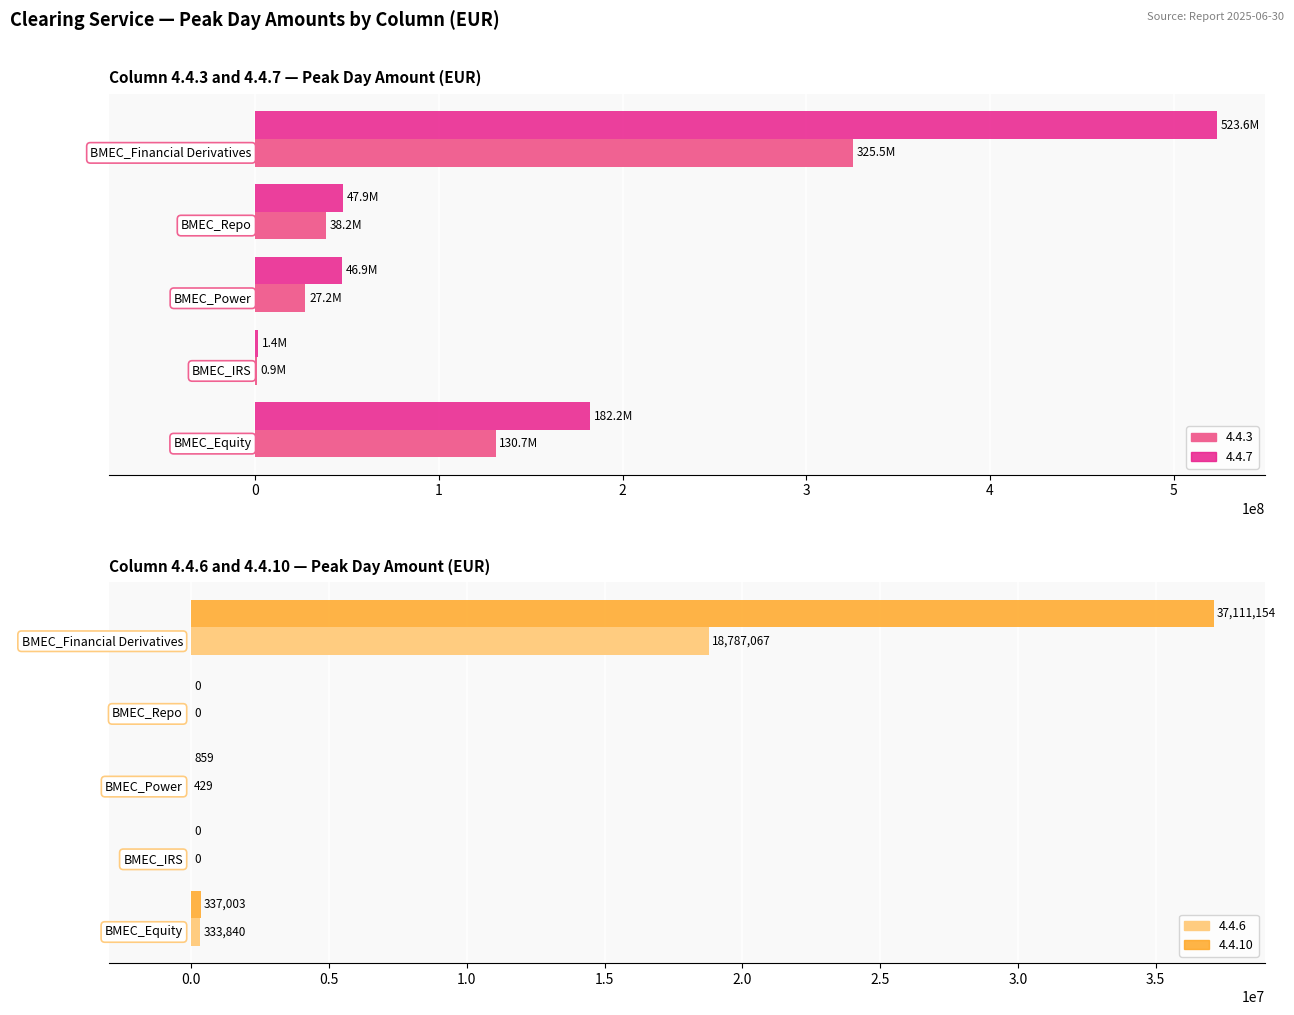

What is the difference between the maximum and second lowest values in the 4.4.10 series?

37111154.0